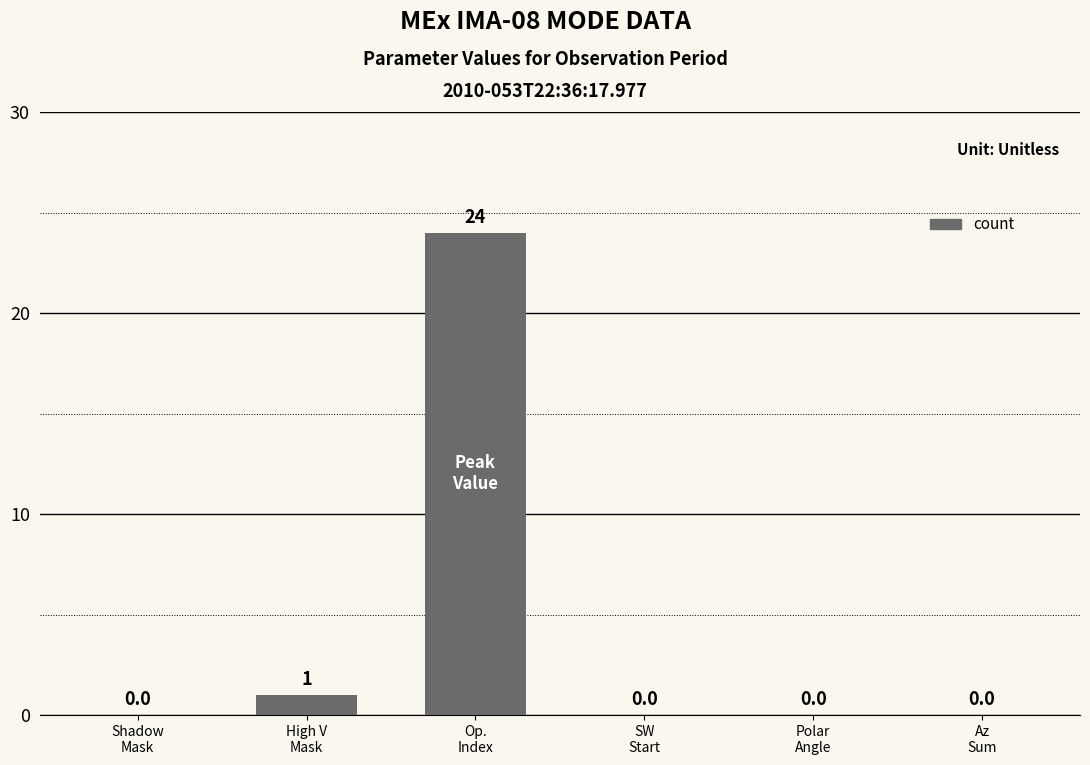

The chart shows a value of -13 at Shadow
Mask. True or false?

False